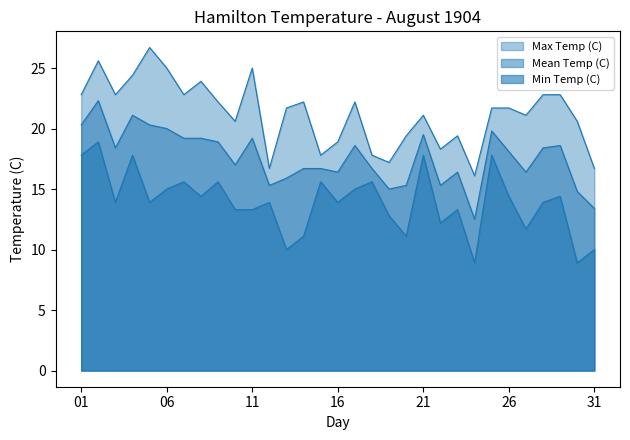

How many values in the Mean Temp (C) series exceed 18?

16